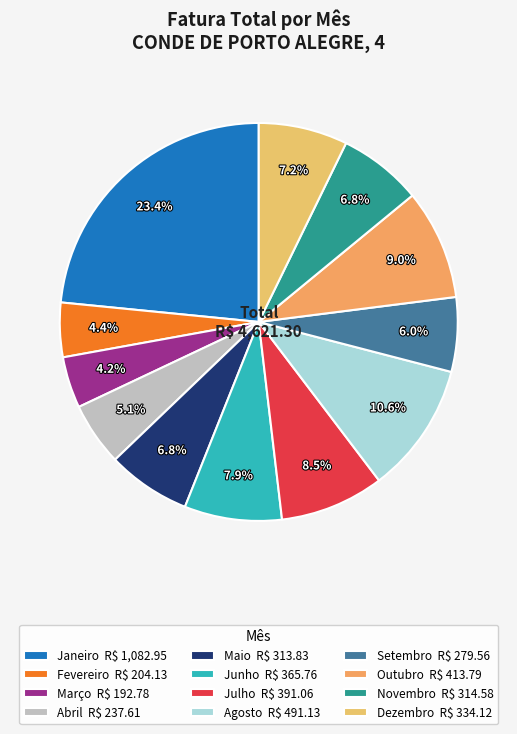

The Novembro slice represents 7% of the pie. True or false?

True